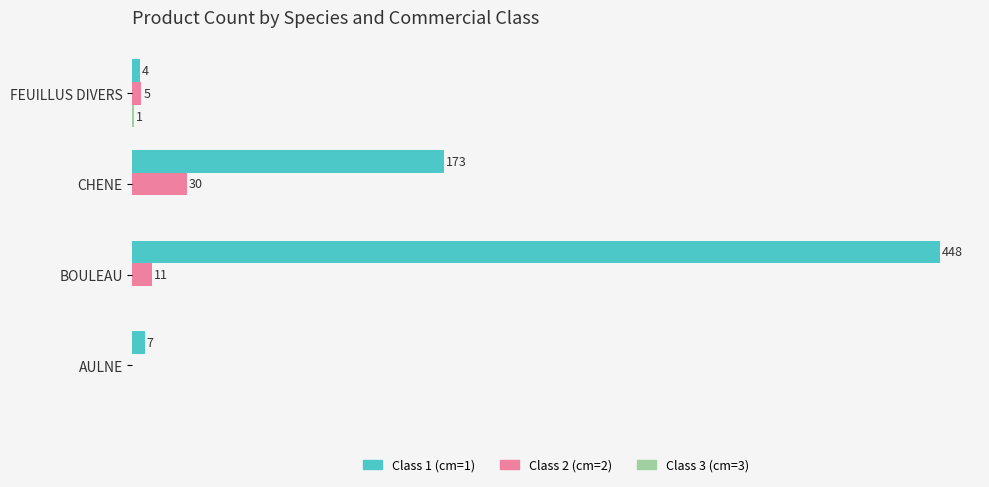

Between AULNE and BOULEAU, which series saw the biggest shift?

Class 1 (cm=1)